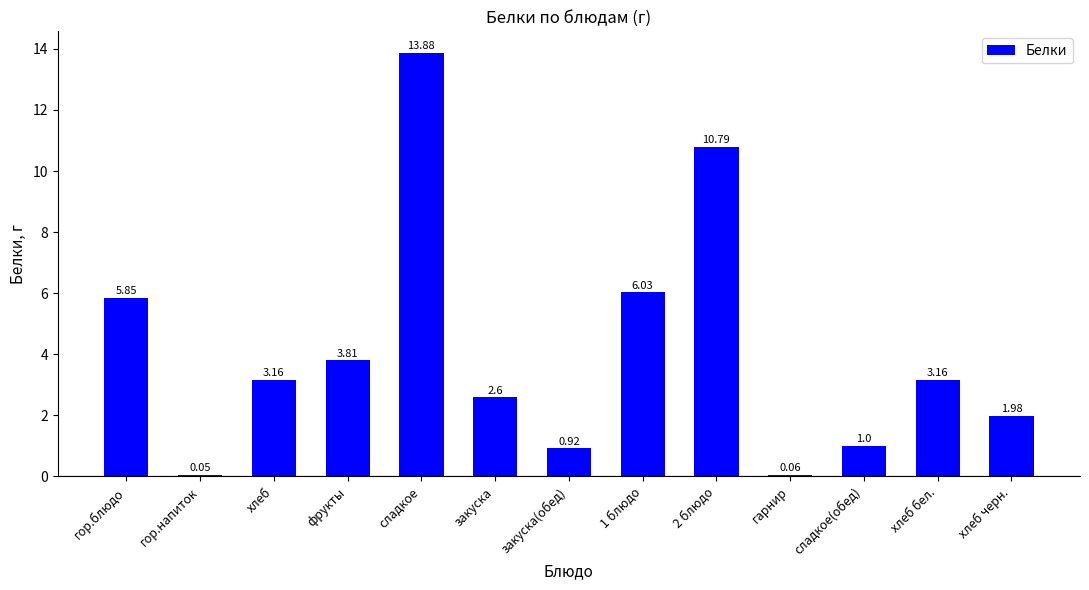

Where is the data nearest to the value 6?

1 блюдо